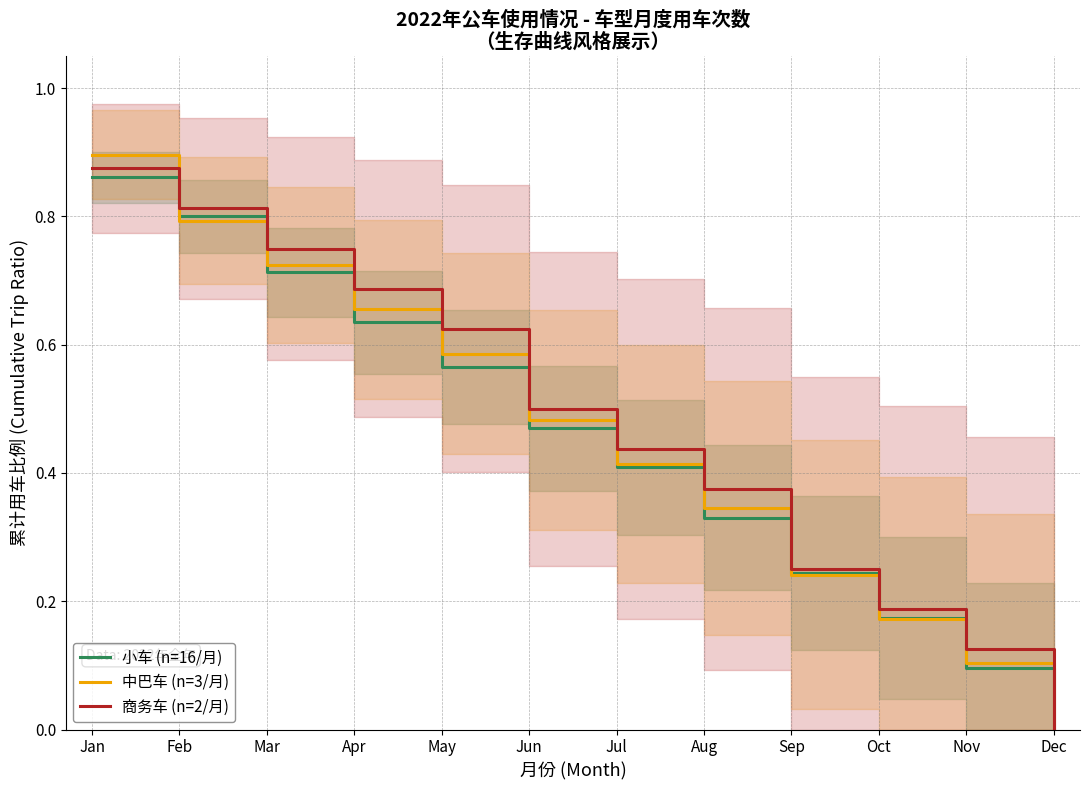

List the series in order of their peak value, lowest first.

小车 (n=16/月), 商务车 (n=2/月), 中巴车 (n=3/月)